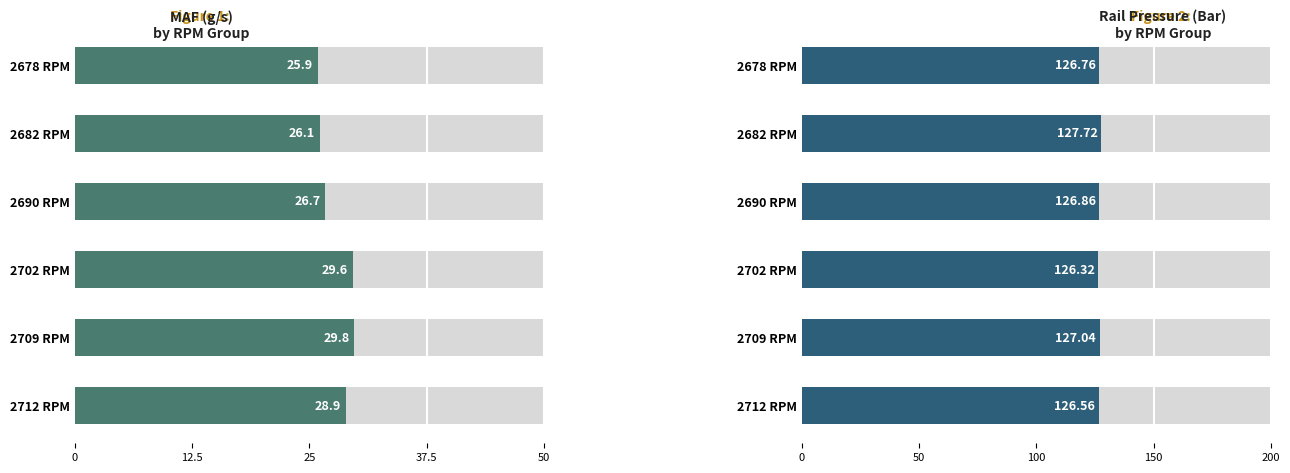

Reading right to left, what are all the values shown in this chart?

MAF (g/s): 28.9	29.8	29.6	26.7	26.1	25.9
Rail pressure mean 1 (Bar): 126.6	127.0	126.3	126.9	127.7	126.8